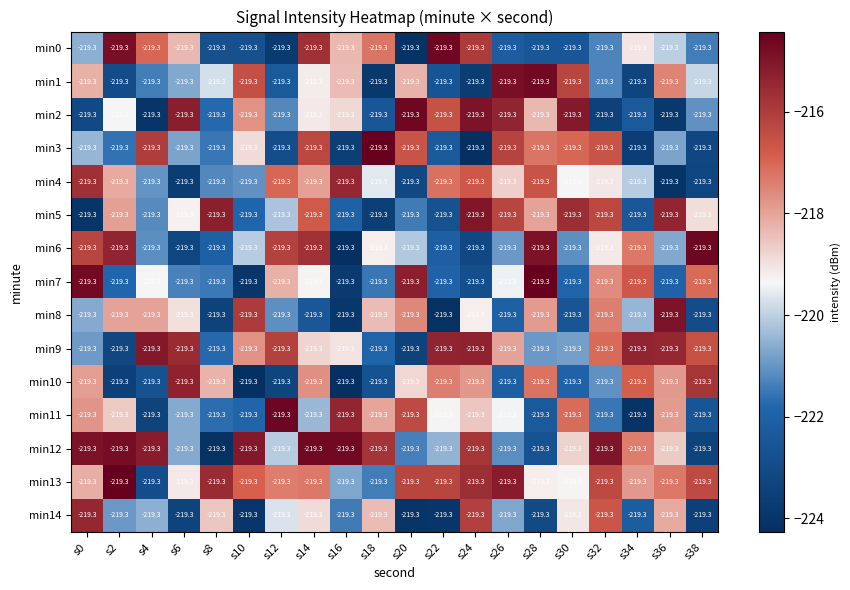

Reading right to left, extract all data points from this chart.

min0: s38=-219.3	s36=-219.3	s34=-219.3	s32=-219.3	s30=-219.3	s28=-219.3	s26=-219.3	s24=-219.3	s22=-219.3	s20=-219.3	s18=-219.3	s16=-219.3	s14=-219.3	s12=-219.3	s10=-219.3	s8=-219.3	s6=-219.3	s4=-219.3	s2=-219.3	s0=-219.3
min1: s38=-219.3	s36=-219.3	s34=-219.3	s32=-219.3	s30=-219.3	s28=-219.3	s26=-219.3	s24=-219.3	s22=-219.3	s20=-219.3	s18=-219.3	s16=-219.3	s14=-219.3	s12=-219.3	s10=-219.3	s8=-219.3	s6=-219.3	s4=-219.3	s2=-219.3	s0=-219.3
min2: s38=-219.3	s36=-219.3	s34=-219.3	s32=-219.3	s30=-219.3	s28=-219.3	s26=-219.3	s24=-219.3	s22=-219.3	s20=-219.3	s18=-219.3	s16=-219.3	s14=-219.3	s12=-219.3	s10=-219.3	s8=-219.3	s6=-219.3	s4=-219.3	s2=-219.3	s0=-219.3
min3: s38=-219.3	s36=-219.3	s34=-219.3	s32=-219.3	s30=-219.3	s28=-219.3	s26=-219.3	s24=-219.3	s22=-219.3	s20=-219.3	s18=-219.3	s16=-219.3	s14=-219.3	s12=-219.3	s10=-219.3	s8=-219.3	s6=-219.3	s4=-219.3	s2=-219.3	s0=-219.3
min4: s38=-219.3	s36=-219.3	s34=-219.3	s32=-219.3	s30=-219.3	s28=-219.3	s26=-219.3	s24=-219.3	s22=-219.3	s20=-219.3	s18=-219.3	s16=-219.3	s14=-219.3	s12=-219.3	s10=-219.3	s8=-219.3	s6=-219.3	s4=-219.3	s2=-219.3	s0=-219.3
min5: s38=-219.3	s36=-219.3	s34=-219.3	s32=-219.3	s30=-219.3	s28=-219.3	s26=-219.3	s24=-219.3	s22=-219.3	s20=-219.3	s18=-219.3	s16=-219.3	s14=-219.3	s12=-219.3	s10=-219.3	s8=-219.3	s6=-219.3	s4=-219.3	s2=-219.3	s0=-219.3
min6: s38=-219.3	s36=-219.3	s34=-219.3	s32=-219.3	s30=-219.3	s28=-219.3	s26=-219.3	s24=-219.3	s22=-219.3	s20=-219.3	s18=-219.3	s16=-219.3	s14=-219.3	s12=-219.3	s10=-219.3	s8=-219.3	s6=-219.3	s4=-219.3	s2=-219.3	s0=-219.3
min7: s38=-219.3	s36=-219.3	s34=-219.3	s32=-219.3	s30=-219.3	s28=-219.3	s26=-219.3	s24=-219.3	s22=-219.3	s20=-219.3	s18=-219.3	s16=-219.3	s14=-219.3	s12=-219.3	s10=-219.3	s8=-219.3	s6=-219.3	s4=-219.3	s2=-219.3	s0=-219.3
min8: s38=-219.3	s36=-219.3	s34=-219.3	s32=-219.3	s30=-219.3	s28=-219.3	s26=-219.3	s24=-219.3	s22=-219.3	s20=-219.3	s18=-219.3	s16=-219.3	s14=-219.3	s12=-219.3	s10=-219.3	s8=-219.3	s6=-219.3	s4=-219.3	s2=-219.3	s0=-219.3
min9: s38=-219.3	s36=-219.3	s34=-219.3	s32=-219.3	s30=-219.3	s28=-219.3	s26=-219.3	s24=-219.3	s22=-219.3	s20=-219.3	s18=-219.3	s16=-219.3	s14=-219.3	s12=-219.3	s10=-219.3	s8=-219.3	s6=-219.3	s4=-219.3	s2=-219.3	s0=-219.3
min10: s38=-219.3	s36=-219.3	s34=-219.3	s32=-219.3	s30=-219.3	s28=-219.3	s26=-219.3	s24=-219.3	s22=-219.3	s20=-219.3	s18=-219.3	s16=-219.3	s14=-219.3	s12=-219.3	s10=-219.3	s8=-219.3	s6=-219.3	s4=-219.3	s2=-219.3	s0=-219.3
min11: s38=-219.3	s36=-219.3	s34=-219.3	s32=-219.3	s30=-219.3	s28=-219.3	s26=-219.3	s24=-219.3	s22=-219.3	s20=-219.3	s18=-219.3	s16=-219.3	s14=-219.3	s12=-219.3	s10=-219.3	s8=-219.3	s6=-219.3	s4=-219.3	s2=-219.3	s0=-219.3
min12: s38=-219.3	s36=-219.3	s34=-219.3	s32=-219.3	s30=-219.3	s28=-219.3	s26=-219.3	s24=-219.3	s22=-219.3	s20=-219.3	s18=-219.3	s16=-219.3	s14=-219.3	s12=-219.3	s10=-219.3	s8=-219.3	s6=-219.3	s4=-219.3	s2=-219.3	s0=-219.3
min13: s38=-219.3	s36=-219.3	s34=-219.3	s32=-219.3	s30=-219.3	s28=-219.3	s26=-219.3	s24=-219.3	s22=-219.3	s20=-219.3	s18=-219.3	s16=-219.3	s14=-219.3	s12=-219.3	s10=-219.3	s8=-219.3	s6=-219.3	s4=-219.3	s2=-219.3	s0=-219.3
min14: s38=-219.3	s36=-219.3	s34=-219.3	s32=-219.3	s30=-219.3	s28=-219.3	s26=-219.3	s24=-219.3	s22=-219.3	s20=-219.3	s18=-219.3	s16=-219.3	s14=-219.3	s12=-219.3	s10=-219.3	s8=-219.3	s6=-219.3	s4=-219.3	s2=-219.3	s0=-219.3